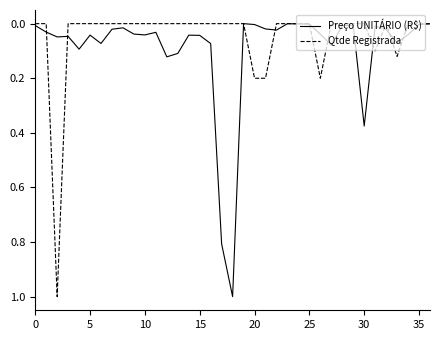

What is the label of the 31st point from the left?

30